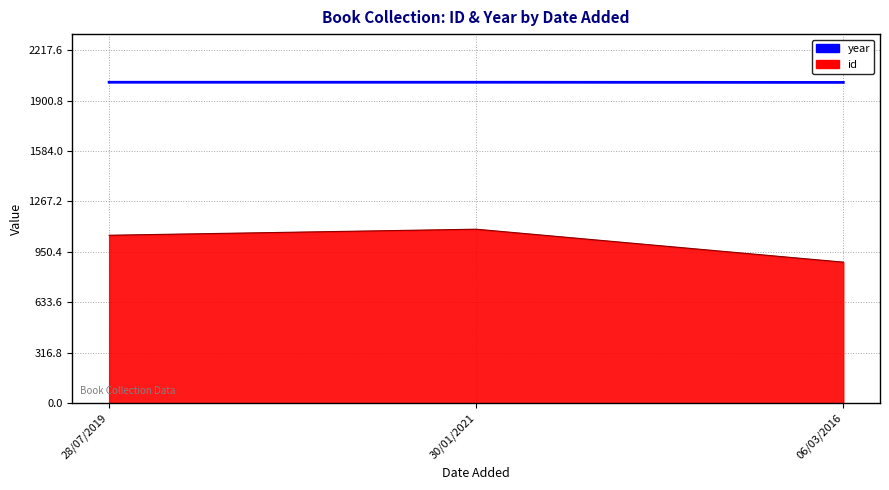

What is the maximum value shown in the chart?

2016